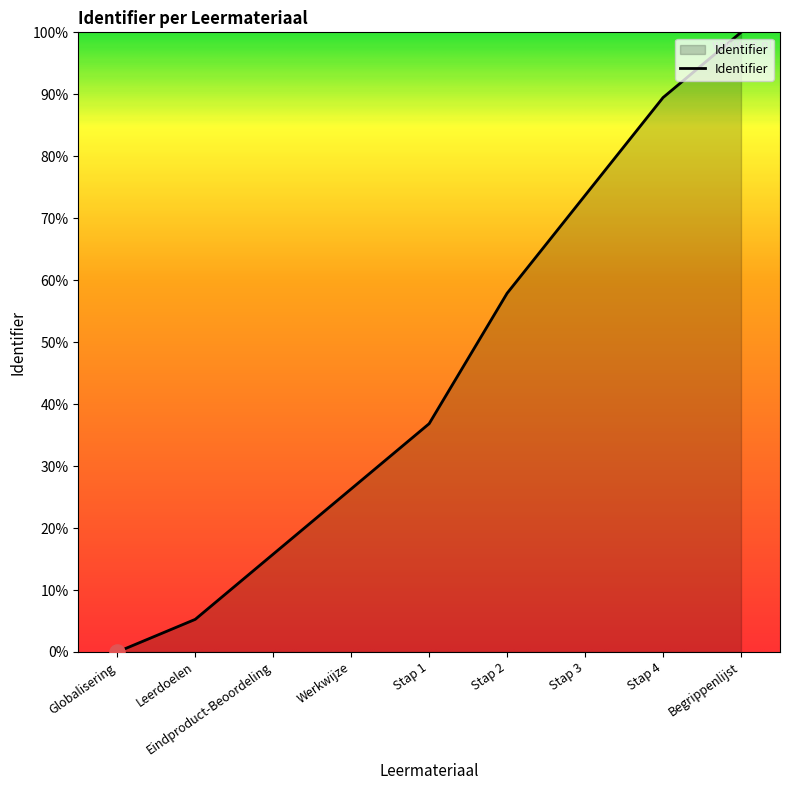

What is the ratio of the value at Stap 1 to the value at Stap 2?

0.6